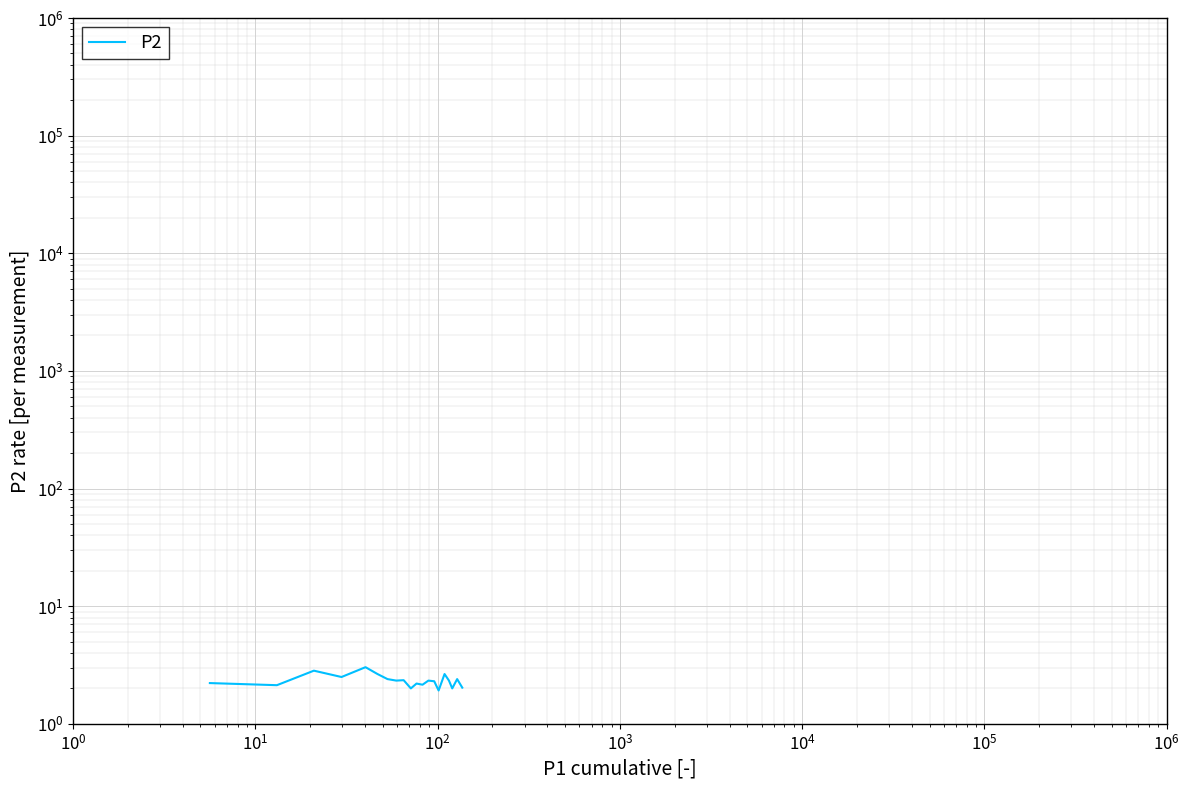

How many data points are above 2?

17